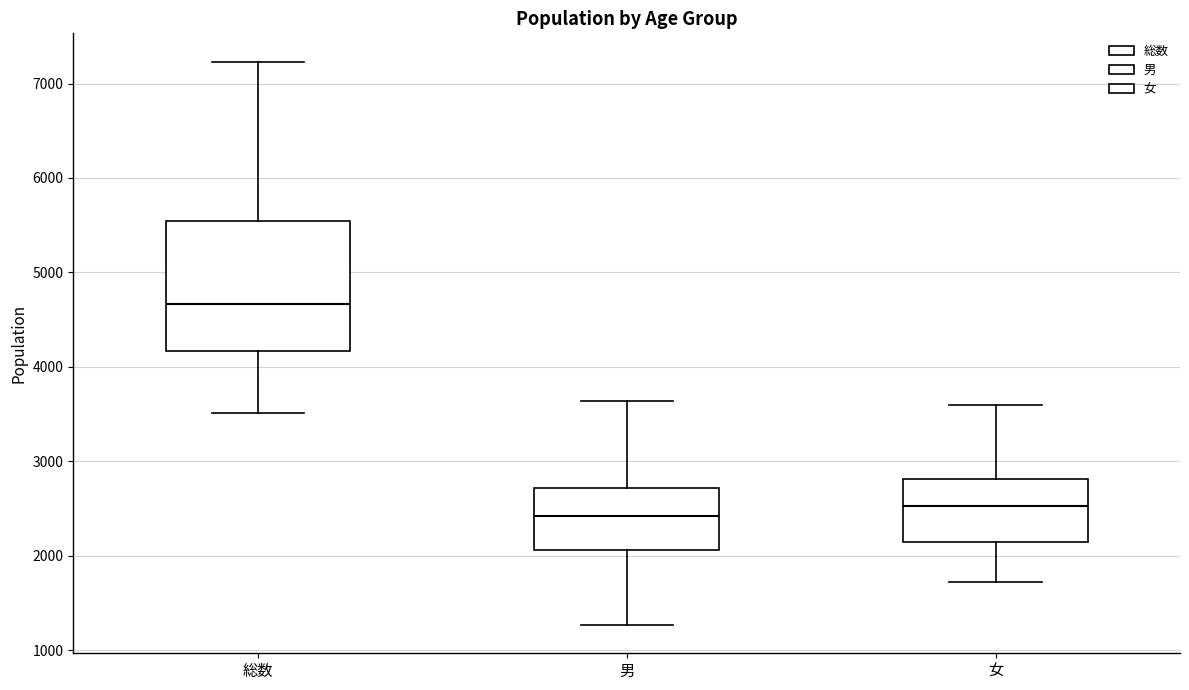

Reading left to right, transcribe this box plot: for each box, give where its median line is, the range the box spans, and where its two whiskers end, as read against the y-axis. The values are not printed on the chart, so give them approximately, as read against the axis.

総数: median 4700, box 4200 to 5500, whiskers 3500 to 7200
男: median 2400, box 2100 to 2700, whiskers 1300 to 3600
女: median 2500, box 2100 to 2800, whiskers 1700 to 3600